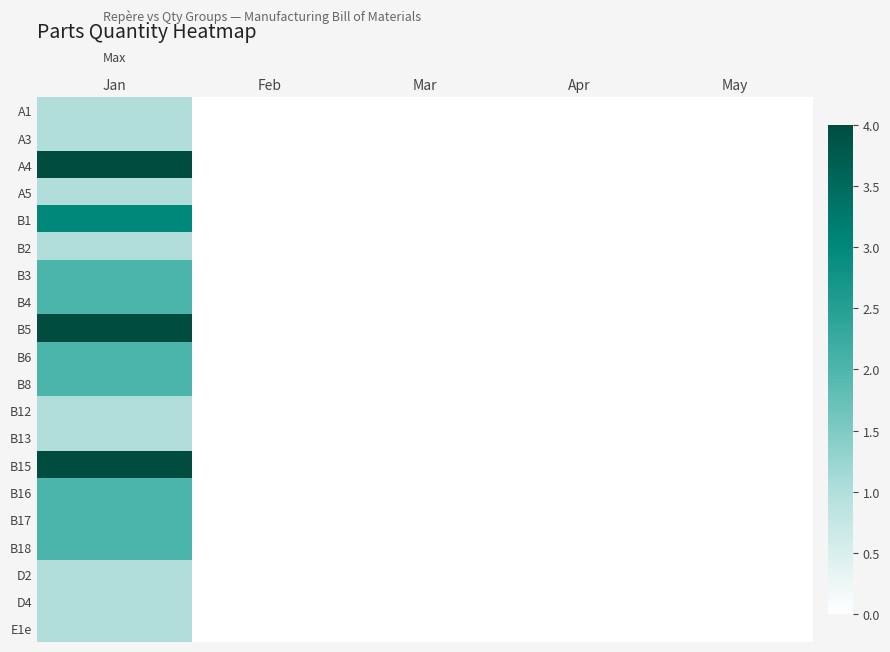

How many categories are shown in the chart?

5